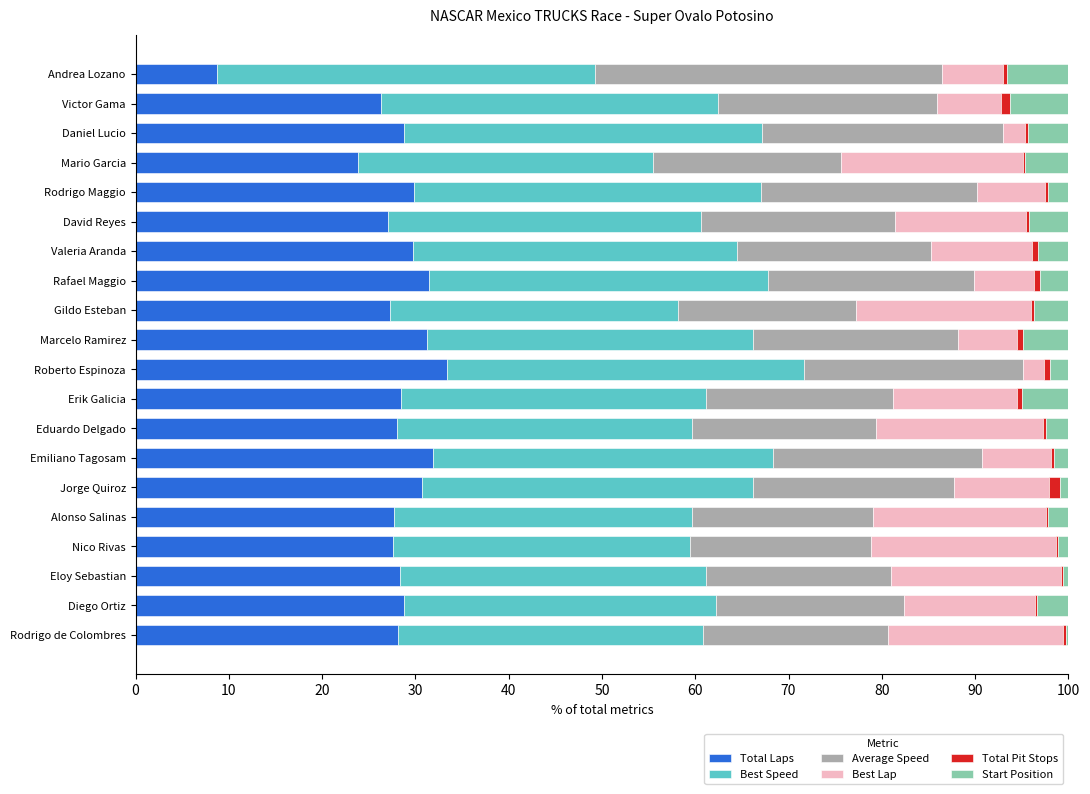

What is the maximum value for Total Laps?

33.4